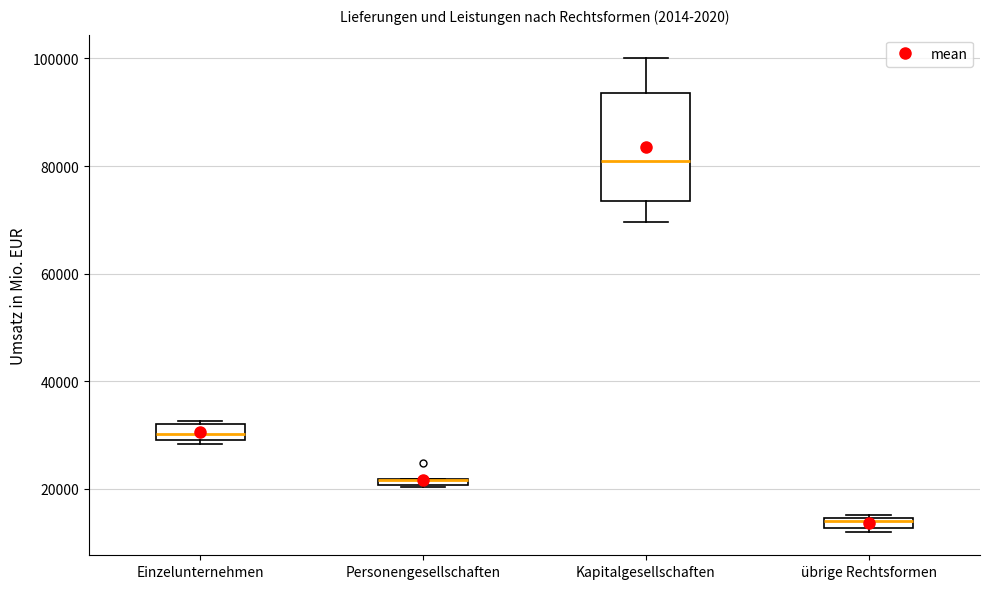

Which box is the tallest, from its lower edge to its upper edge?

Kapitalgesellschaften